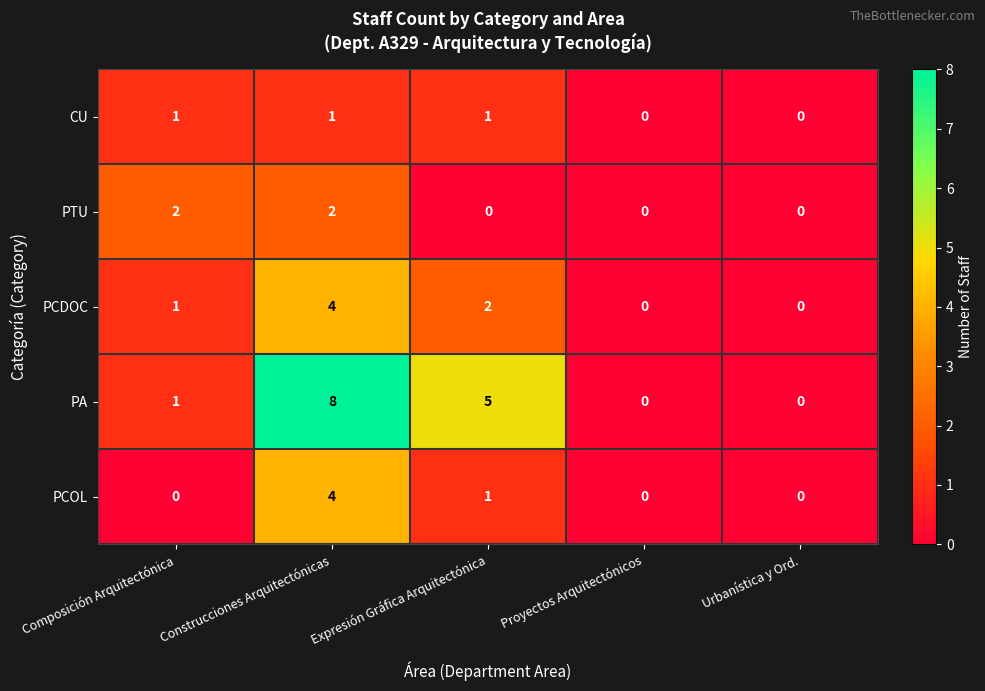

What is the sum of the PA values at Expresión Gráfica Arquitectónica and Composición Arquitectónica?

6